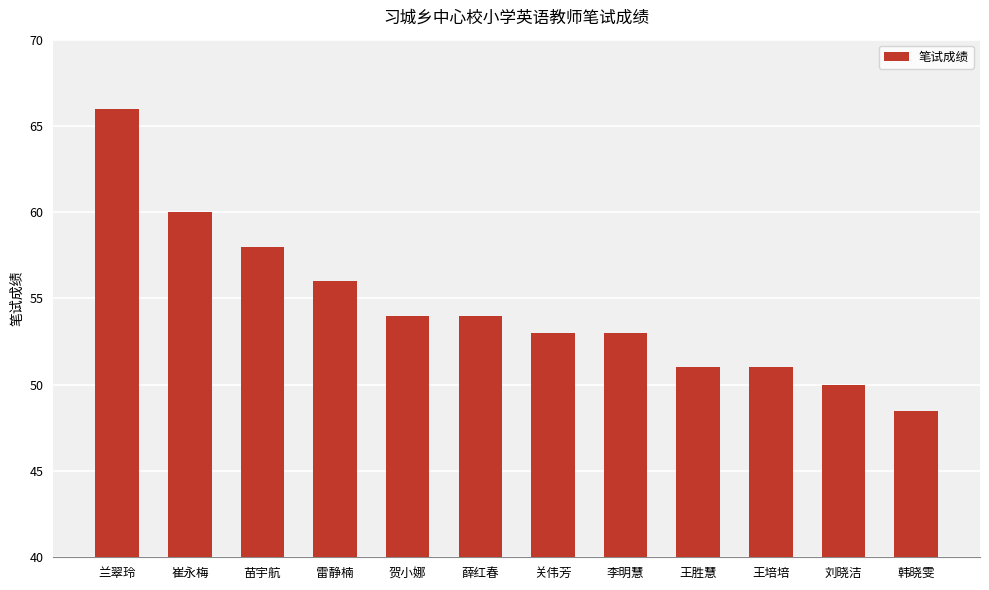

The chart shows a value of 58.0 at 苗宇航. True or false?

True